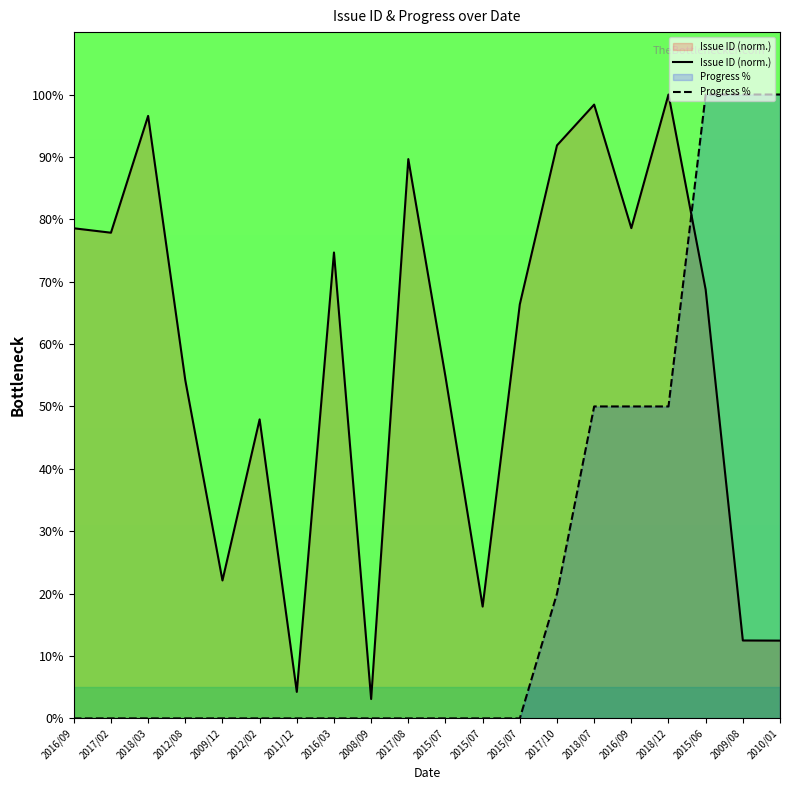

What is the difference between the maximum and minimum values in the Progress % series?

100.0